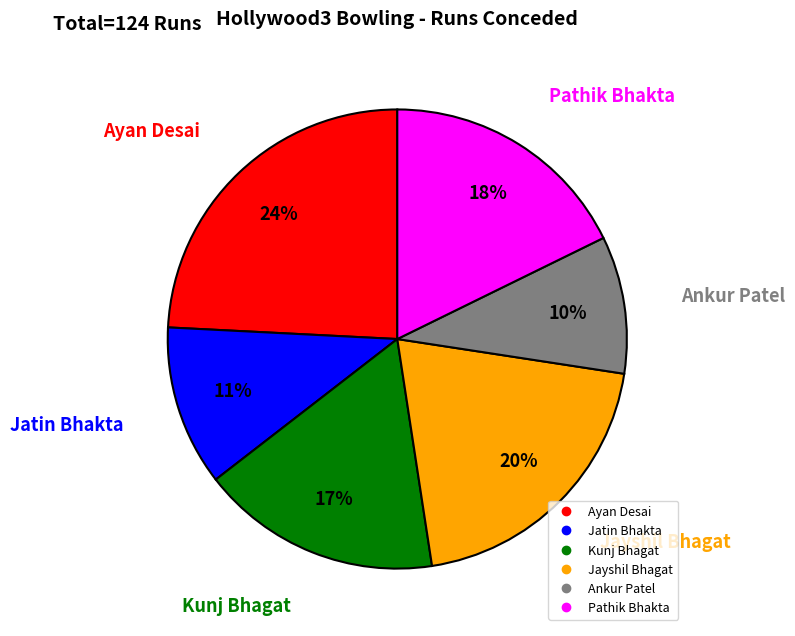

Count the number of slices in the pie.

6